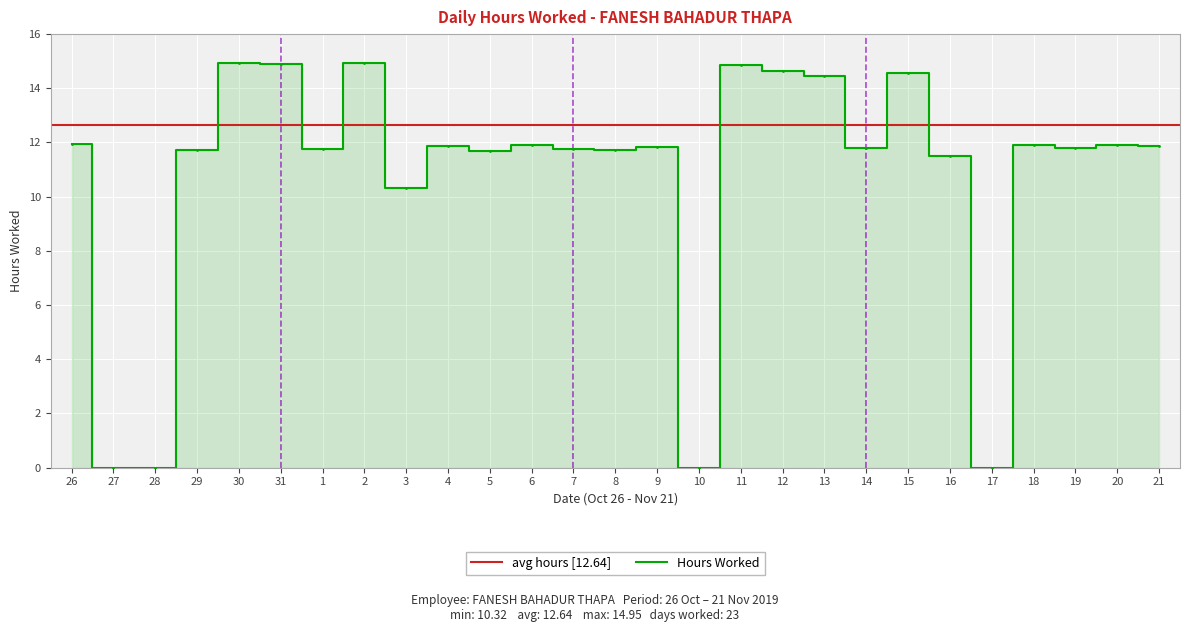

What position from the left is 19?

25